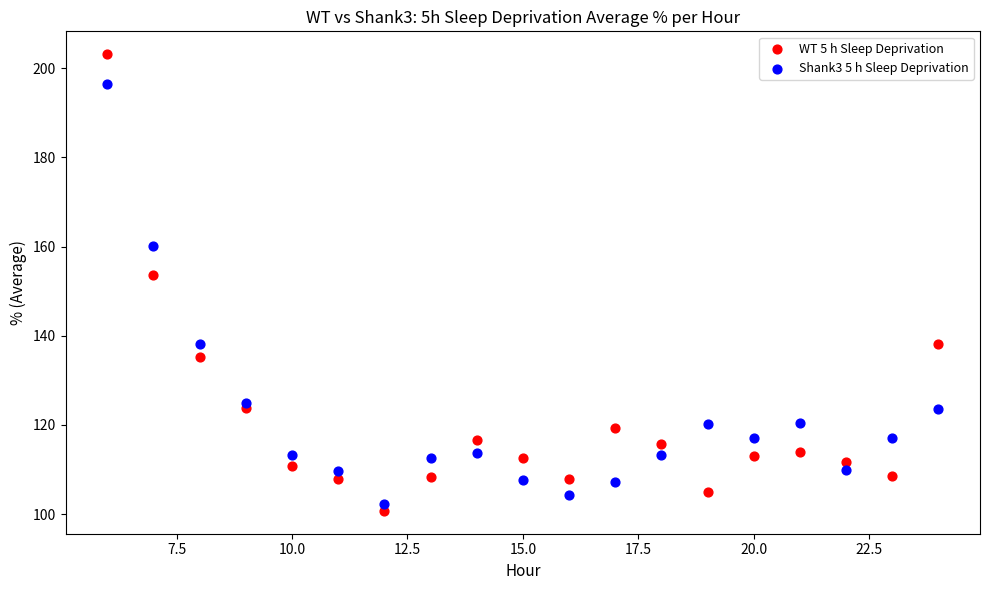

Across all data points, what is the range of X values (max minus min)?

18.0